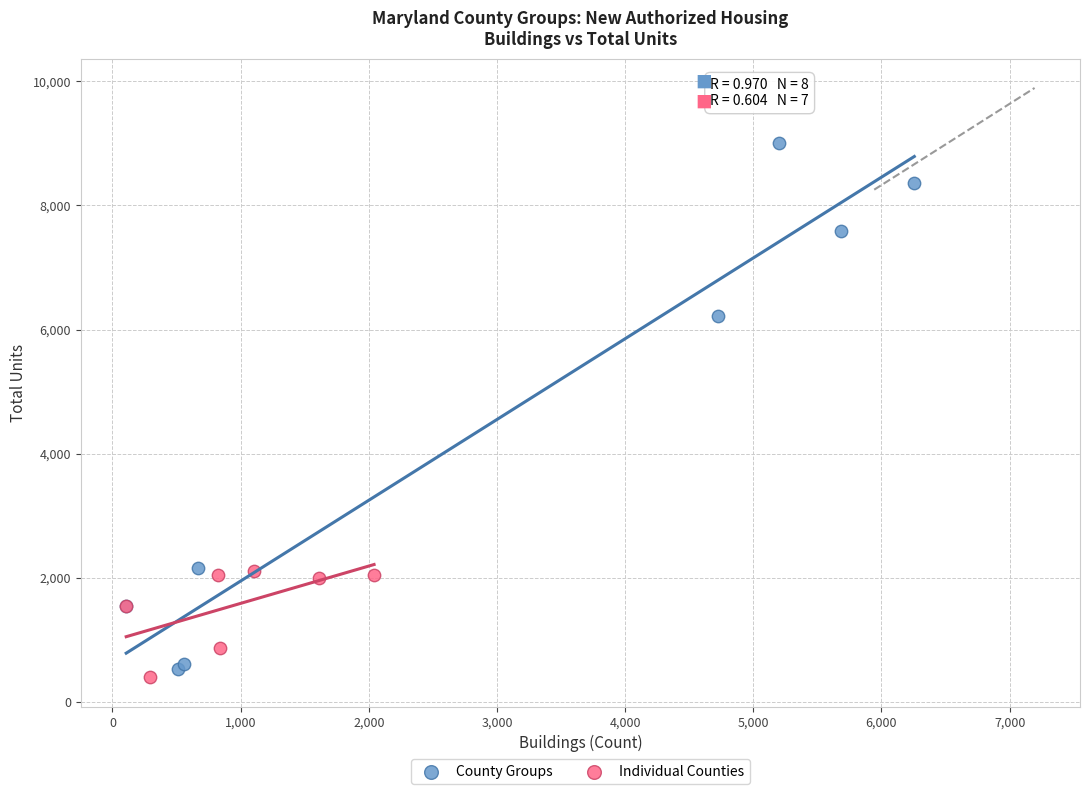

What are all the series names shown in the legend?

County Groups, Individual Counties